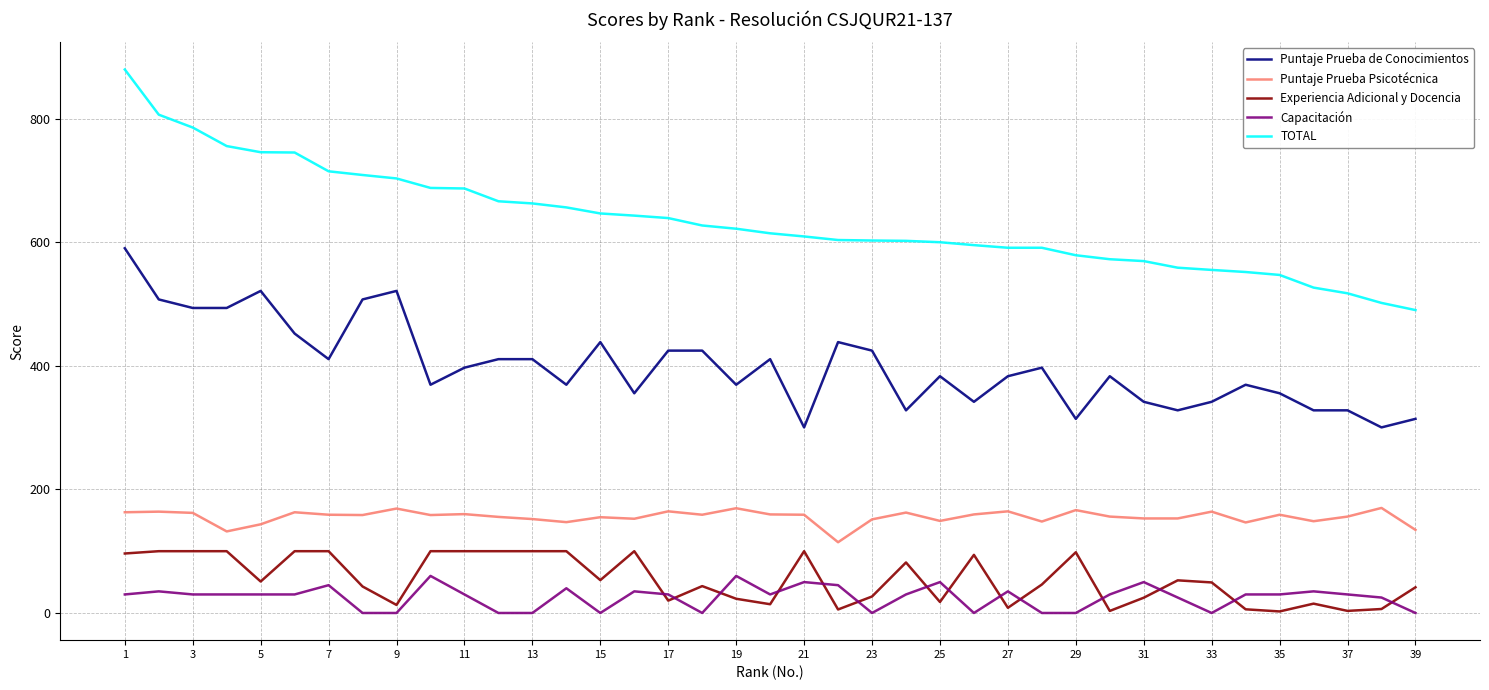

True or false: TOTAL and Puntaje Prueba Psicotécnica intersect in this chart.

False